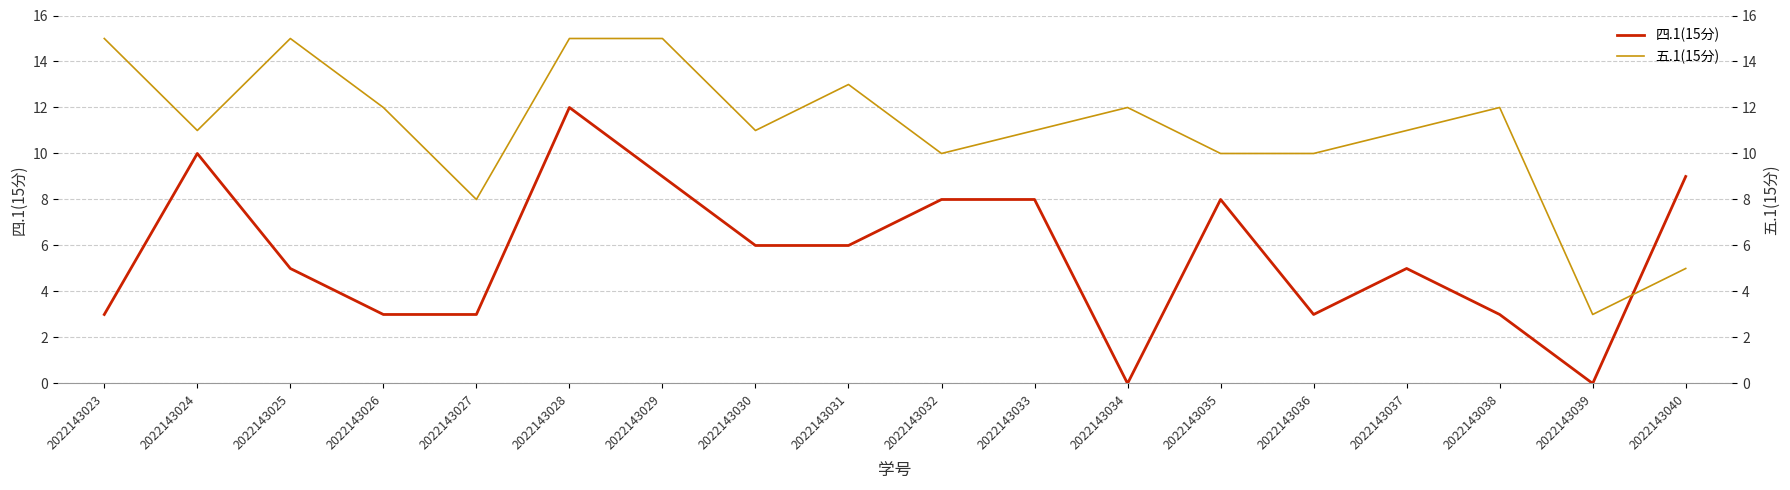

The 五.1(15分) series shows 7 at 2022143038. True or false?

False